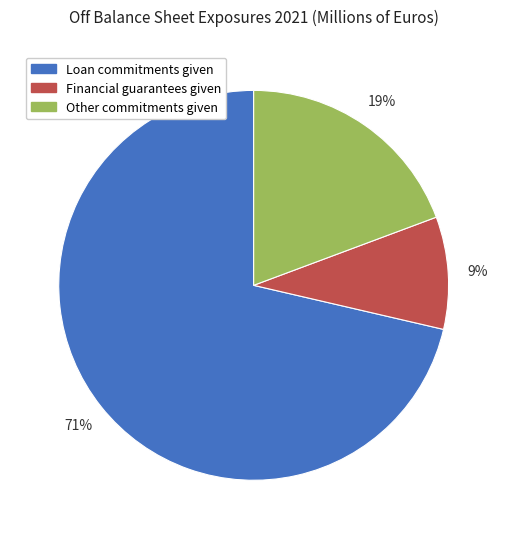

True or false: Loan commitments given accounts for 66% of the total.

False